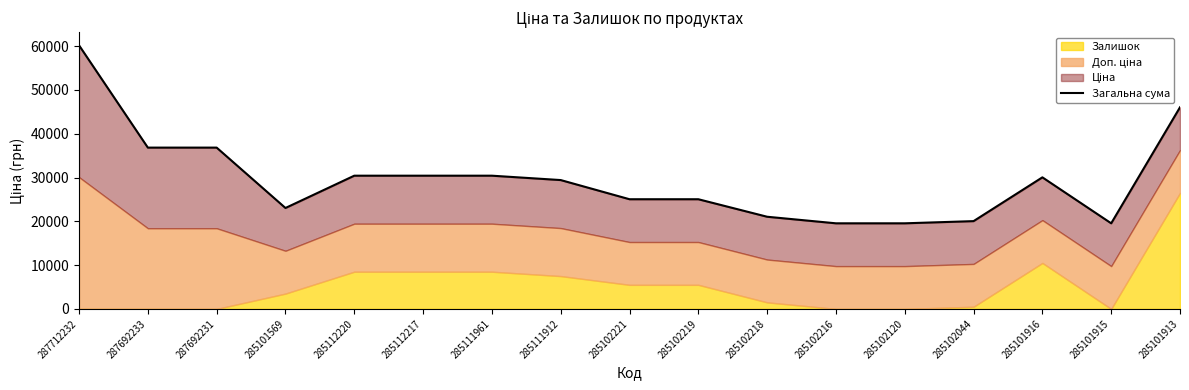

Where is the data nearest to the value 39878?

287692233